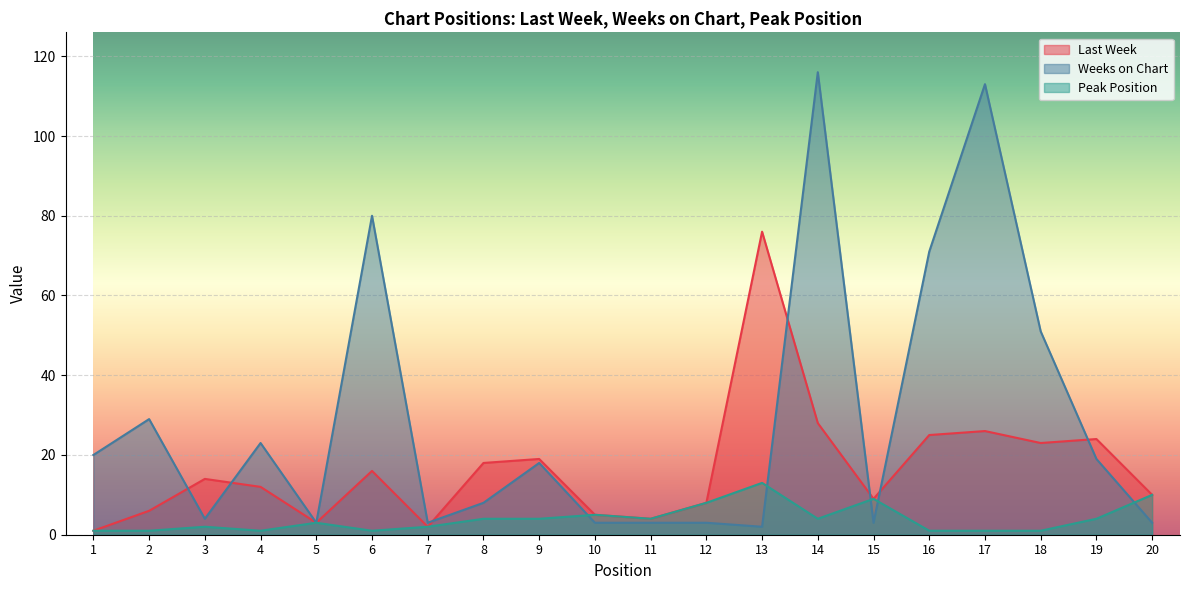

Is it true that Weeks on Chart equals 113 at 17?

True